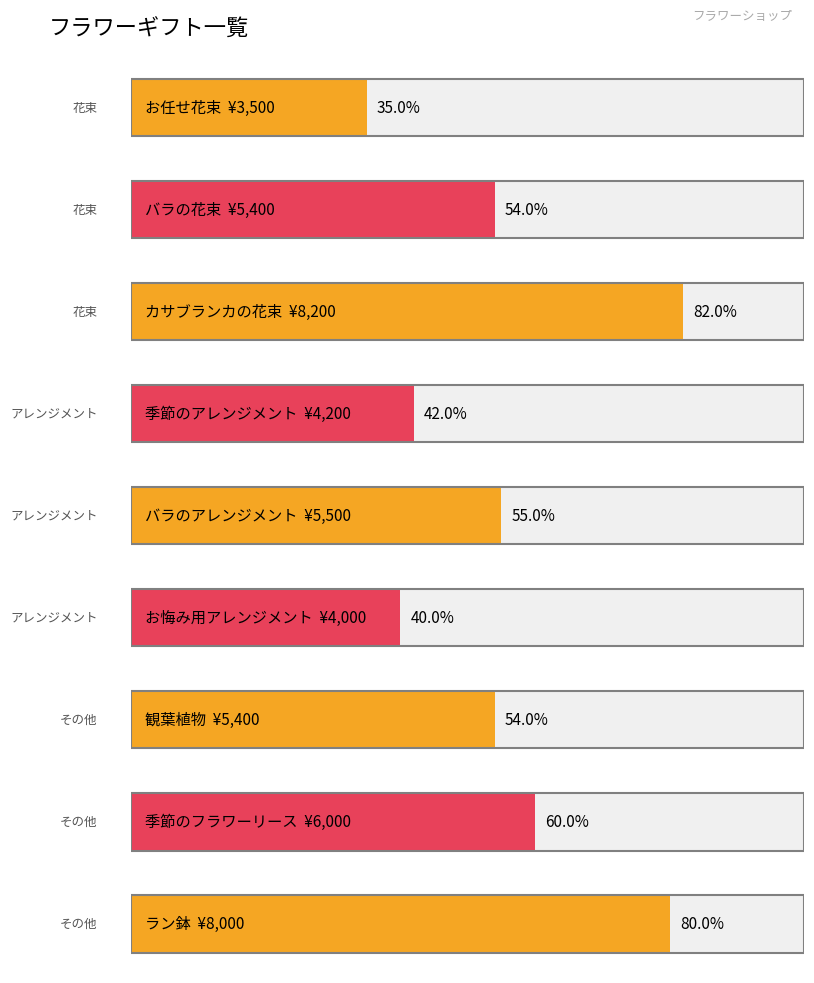

What is the smallest value displayed?

3500